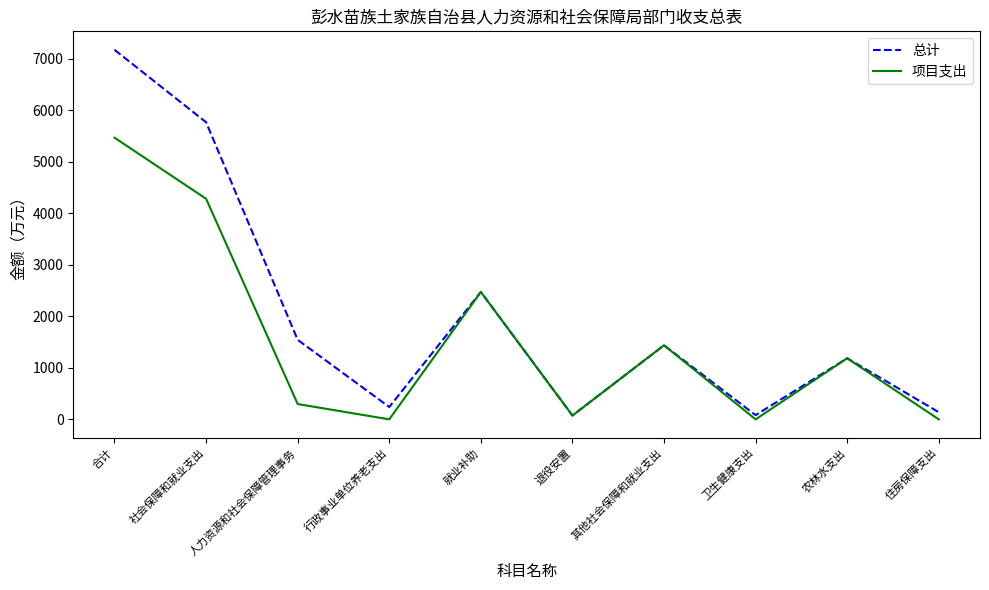

What value does the 总计 series have at 行政事业单位养老支出?

239.3